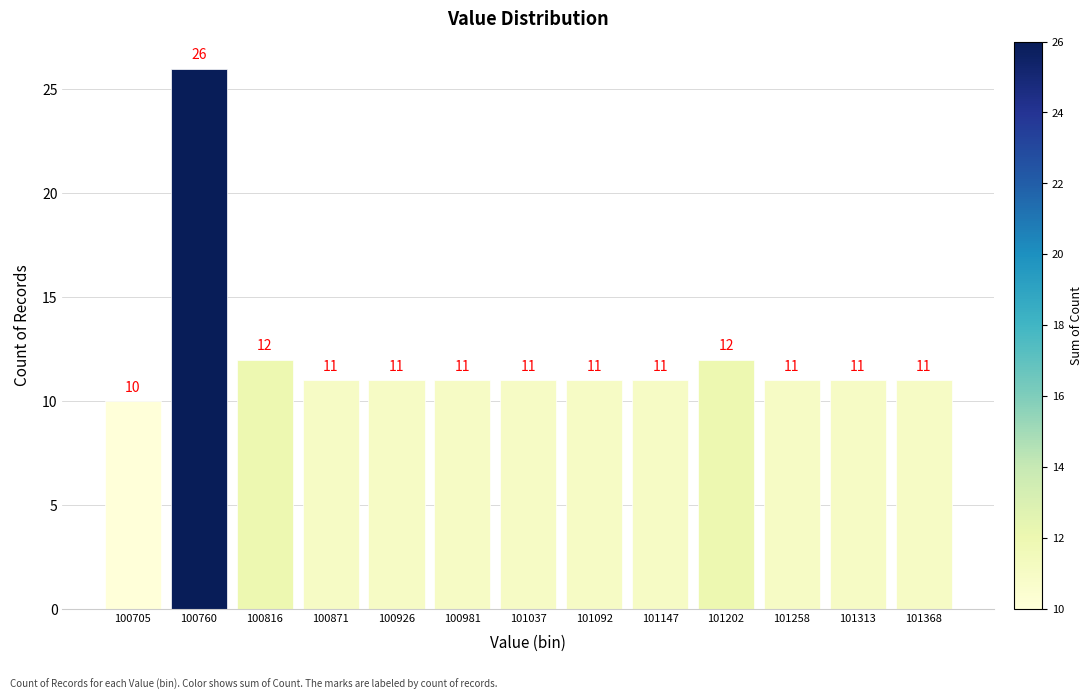

How tall is the bar that spans 101290 to 101340 on the x-axis? The bar edges are not printed on the chart, so give them approximately, as read against the axis.

11